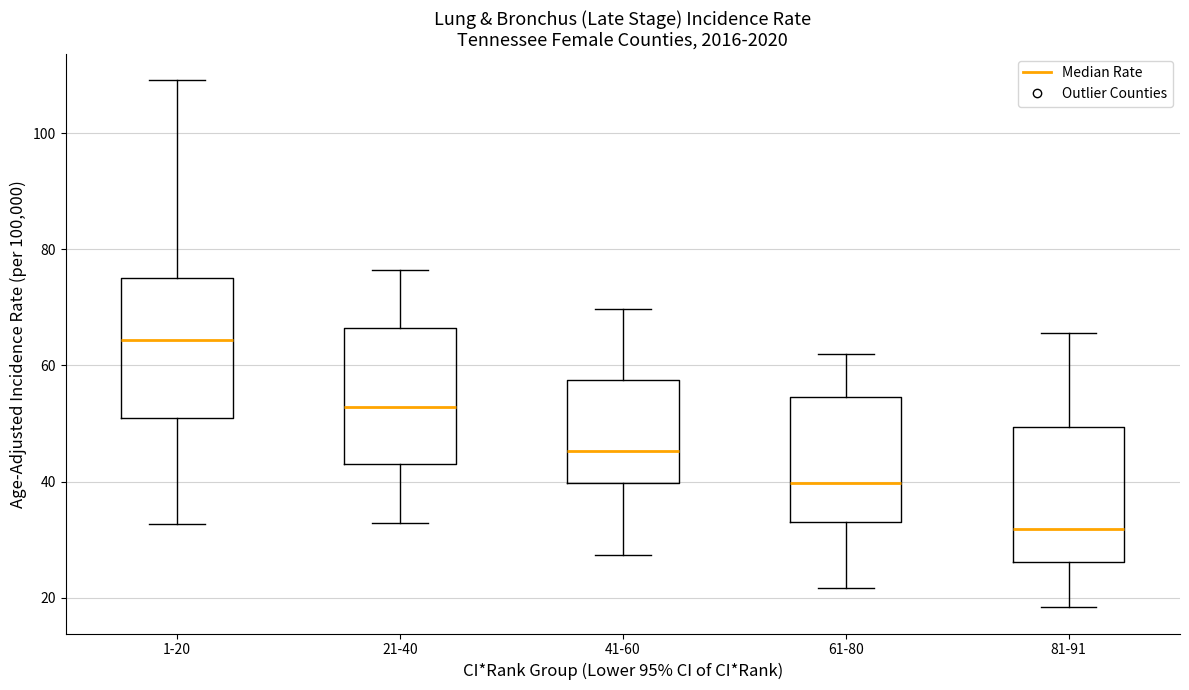

Reading left to right, read every box against the y-axis: the position of its median line, the range the box covers, and the ends of its whiskers. The values are not printed on the chart, so give them approximately, as read against the axis.

1-20: median 64, box 50 to 76, whiskers 32 to 110
21-40: median 52, box 44 to 66, whiskers 32 to 76
41-60: median 46, box 40 to 58, whiskers 28 to 70
61-80: median 40, box 34 to 54, whiskers 22 to 62
81-91: median 32, box 26 to 50, whiskers 18 to 66